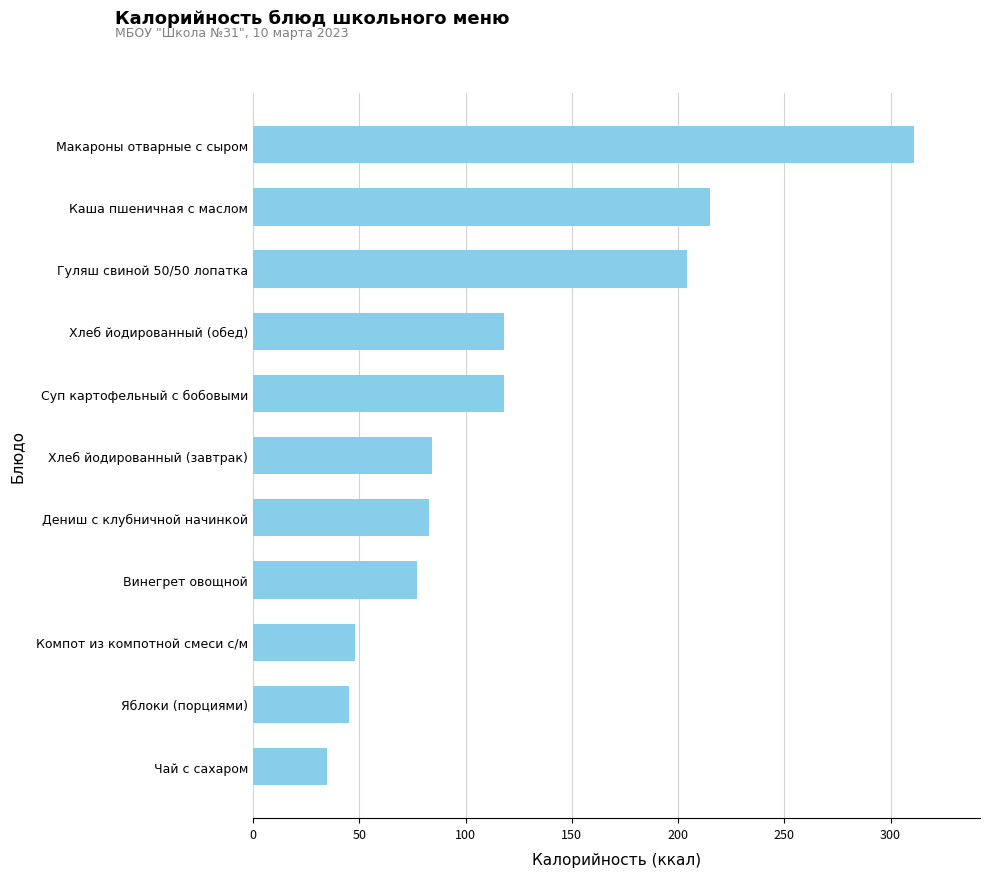

What is the minimum value shown in the chart?

35